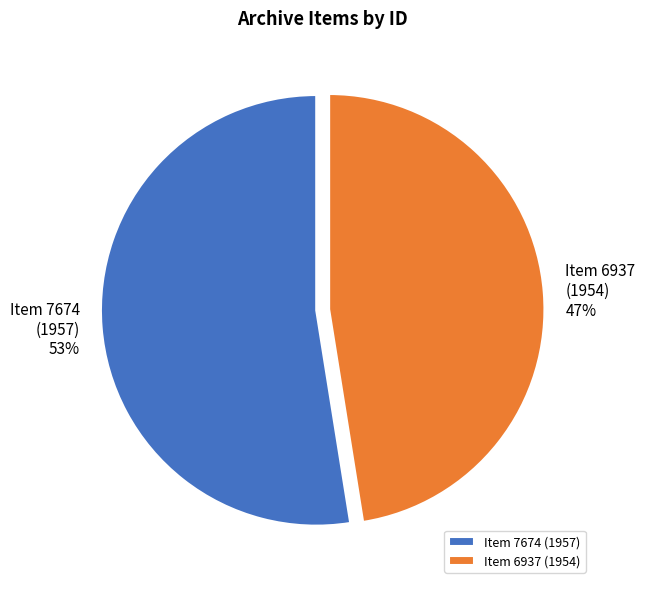

To the nearest percent, what percentage of the pie is Item 7674 (1957)?

53%